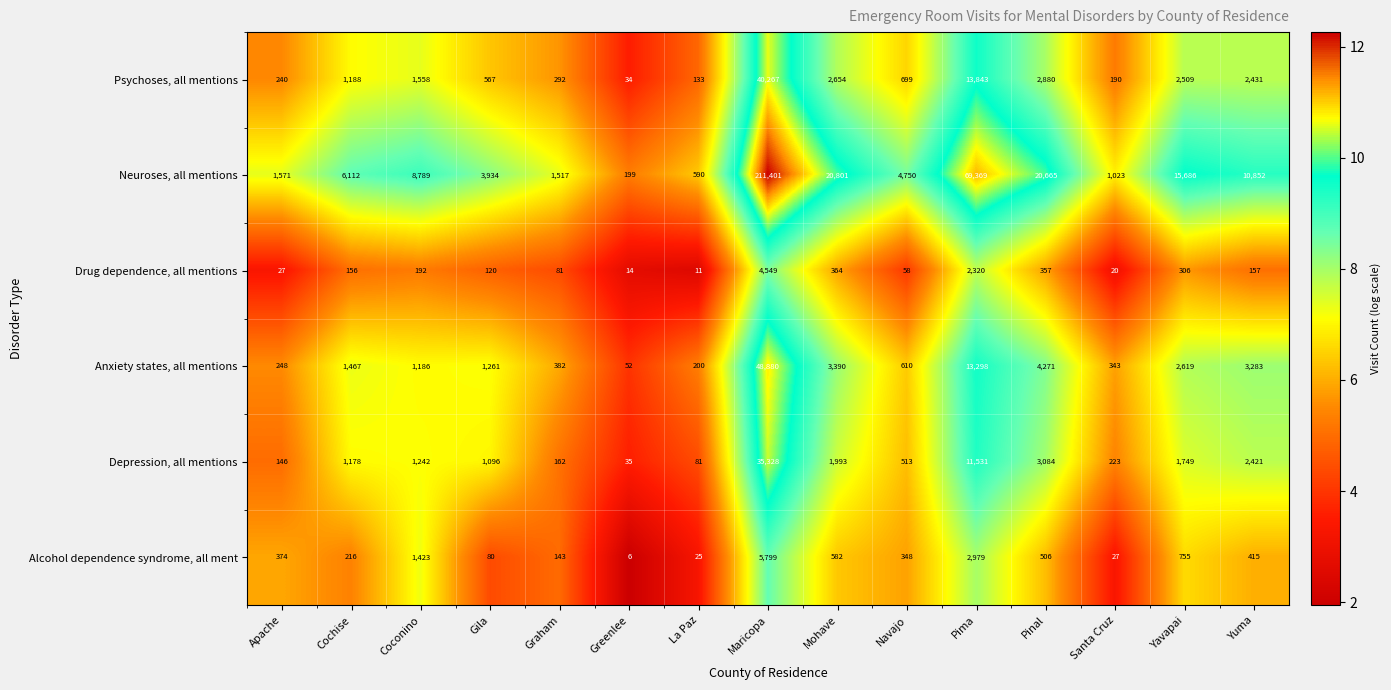

The value of Psychoses, all mentions at Apache is 240. True or false?

True